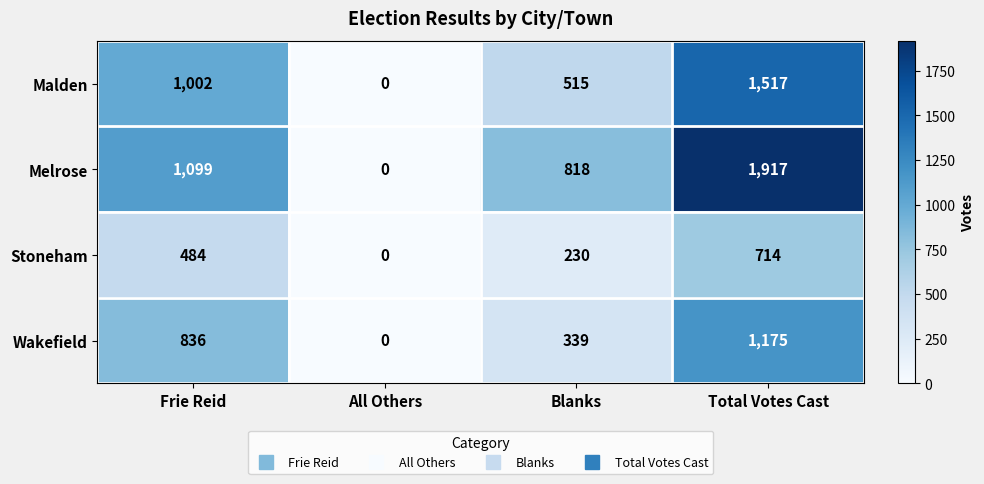

Which category has the lowest value across all series?

All Others